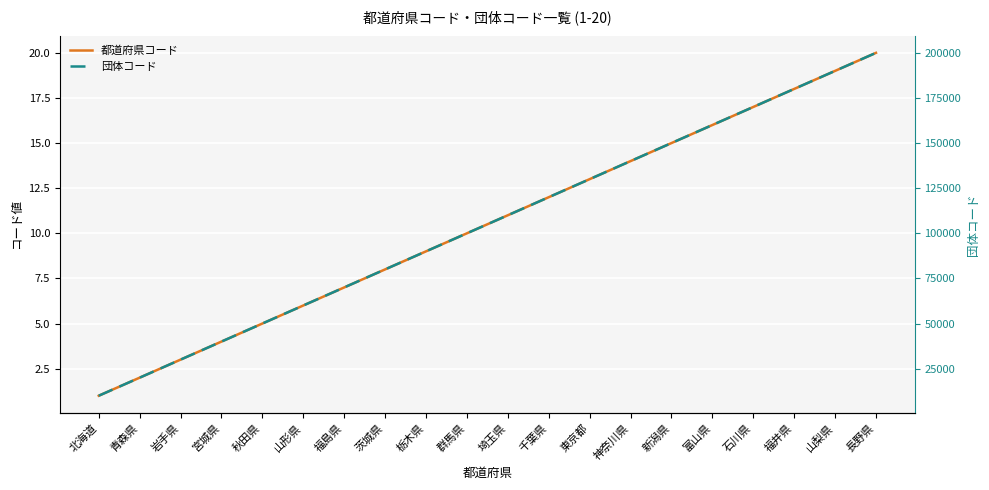

Rank the series at 群馬県 from highest to lowest value.

団体コード, 都道府県コード